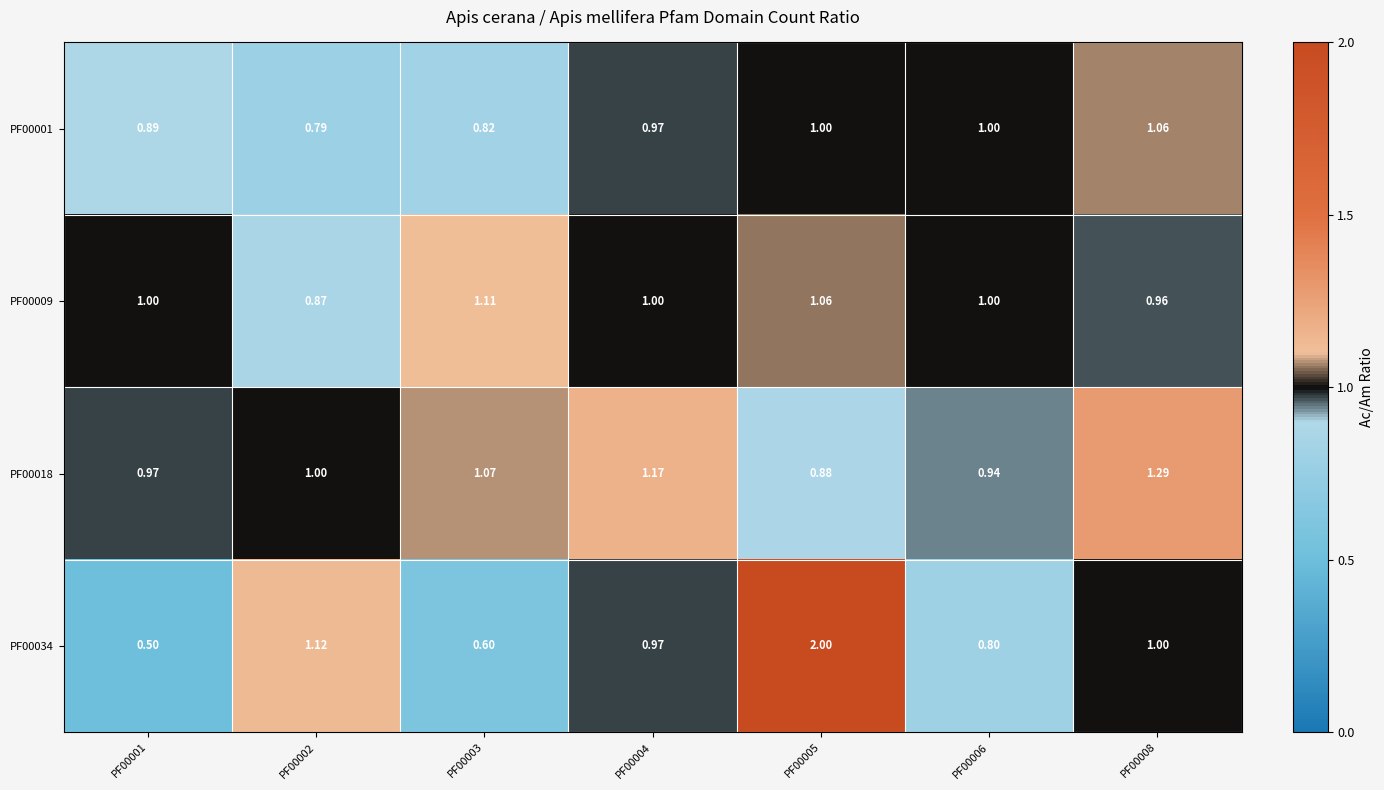

Is the value of PF00034 at PF00004 greater than the value of PF00001 at PF00008?

No